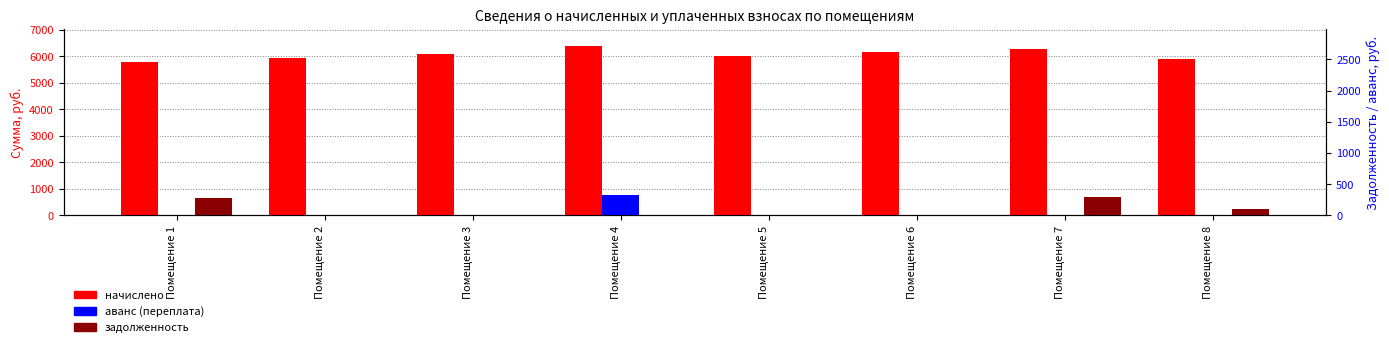

What are all the series names shown in the legend?

начислено, аванс (переплата), задолженность